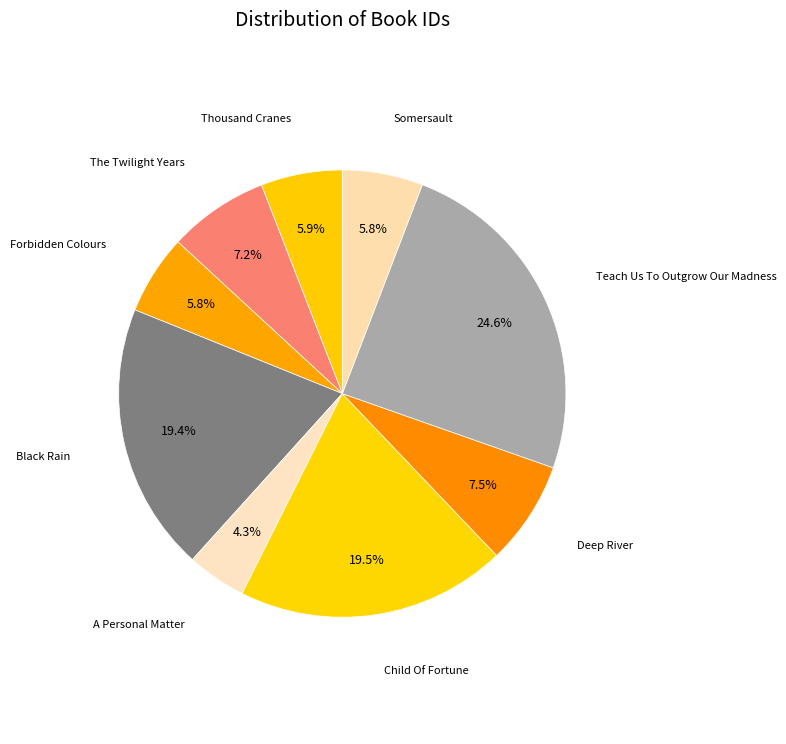

Count the number of slices in the pie.

9